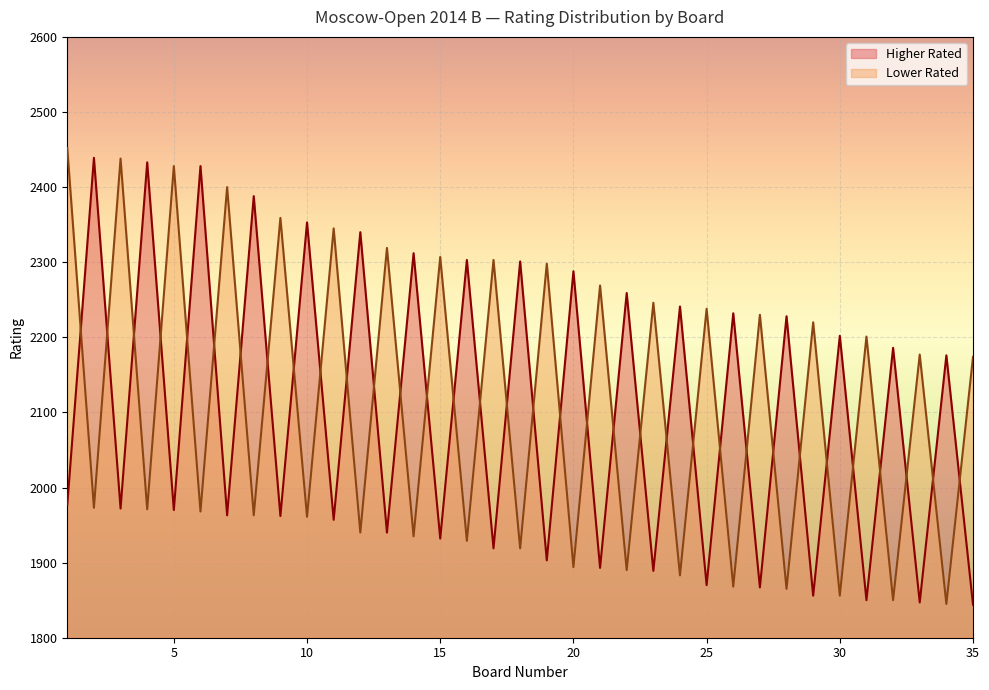

True or false: Lower Rated and Higher Rated intersect in this chart.

True